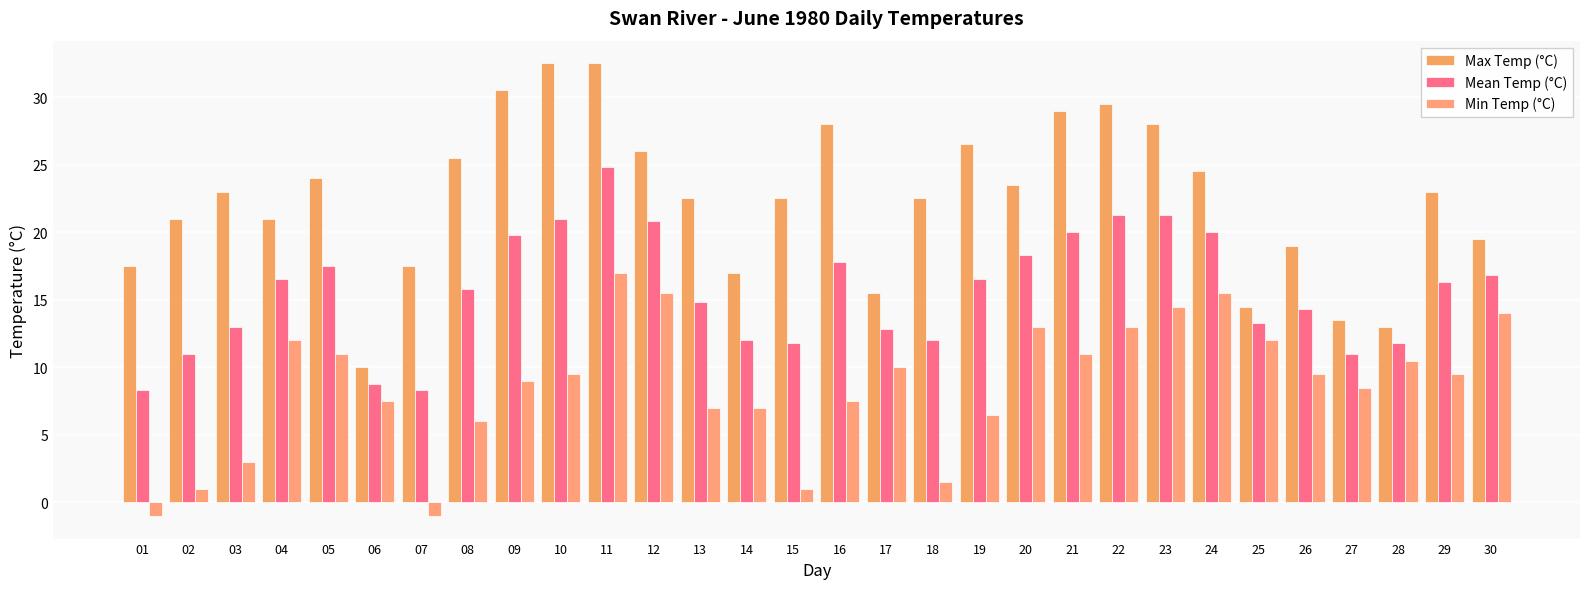

True or false: Mean Temp (°C) has a value of 4.4 at 14.

False